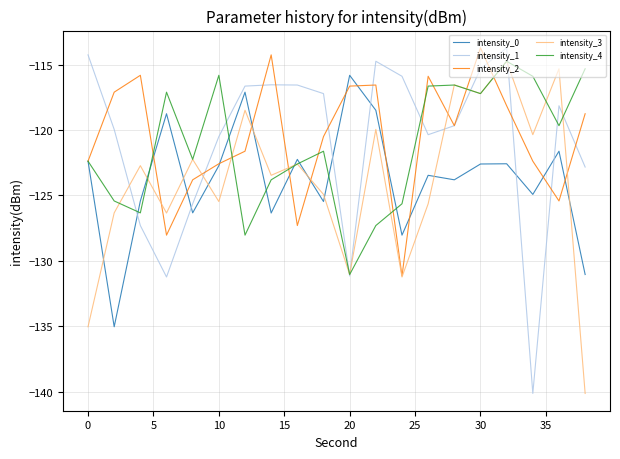

What is the maximum value for intensity_3?

-114.7